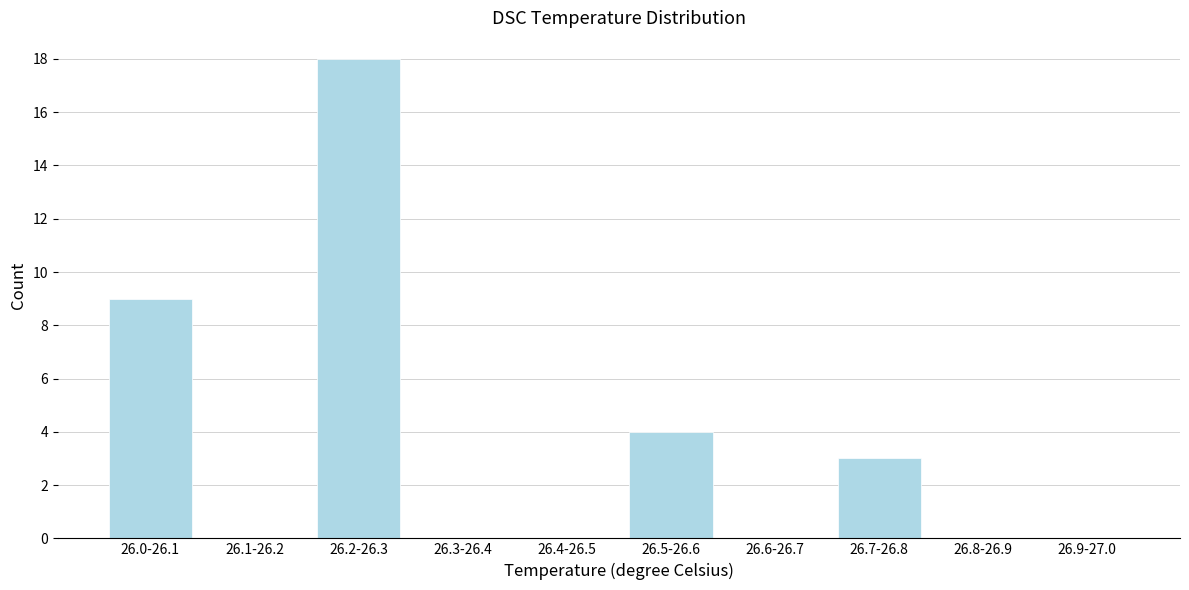

Reading right to left, transcribe all the data shown in this chart.

26.9-27.0=0	26.8-26.9=0	26.7-26.8=3	26.6-26.7=0	26.5-26.6=4	26.4-26.5=0	26.3-26.4=0	26.2-26.3=18	26.1-26.2=0	26.0-26.1=9